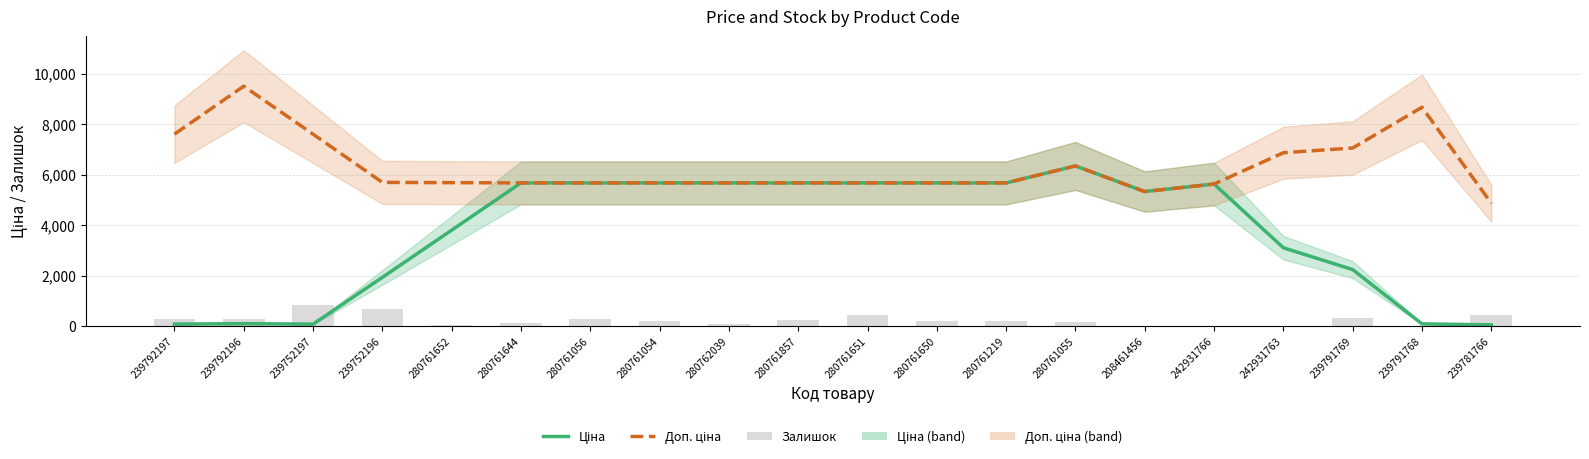

What is the average value of the Доп. ціна series?

6313.3